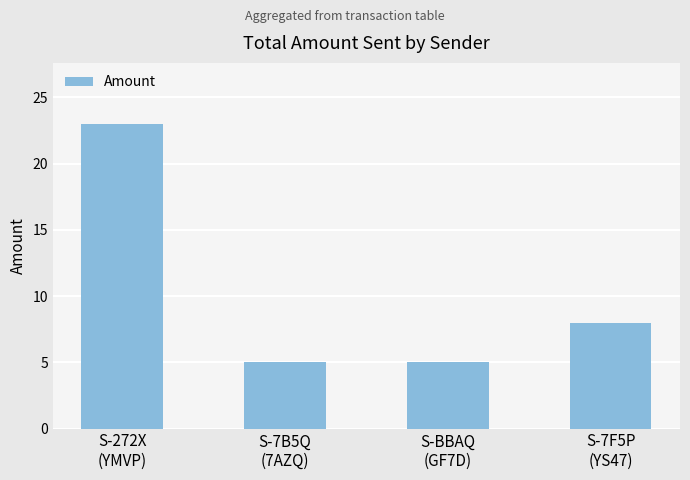

Reading left to right, what are all the values shown in this chart?

S-272X
(YMVP)=23	S-7B5Q
(7AZQ)=5	S-BBAQ
(GF7D)=5	S-7F5P
(YS47)=8